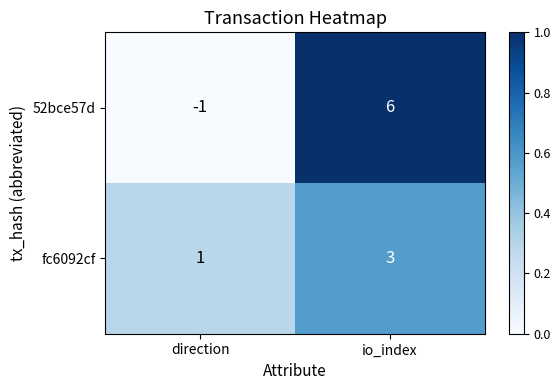

At which category does the chart reach its peak across all series?

io_index